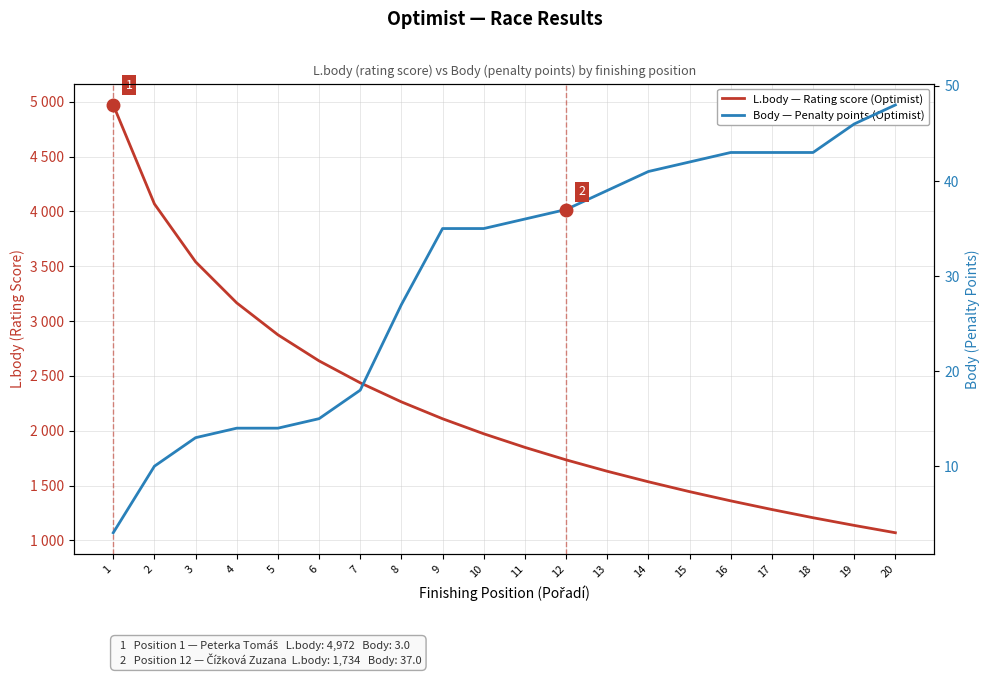

What is the value of the Body — Penalty points (Optimist) point at the 14th from the left?

41